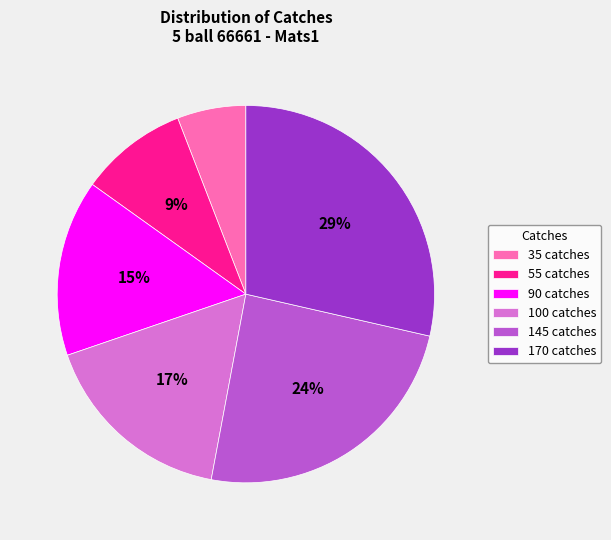

Does 35 catches represent more than half of the total?

No